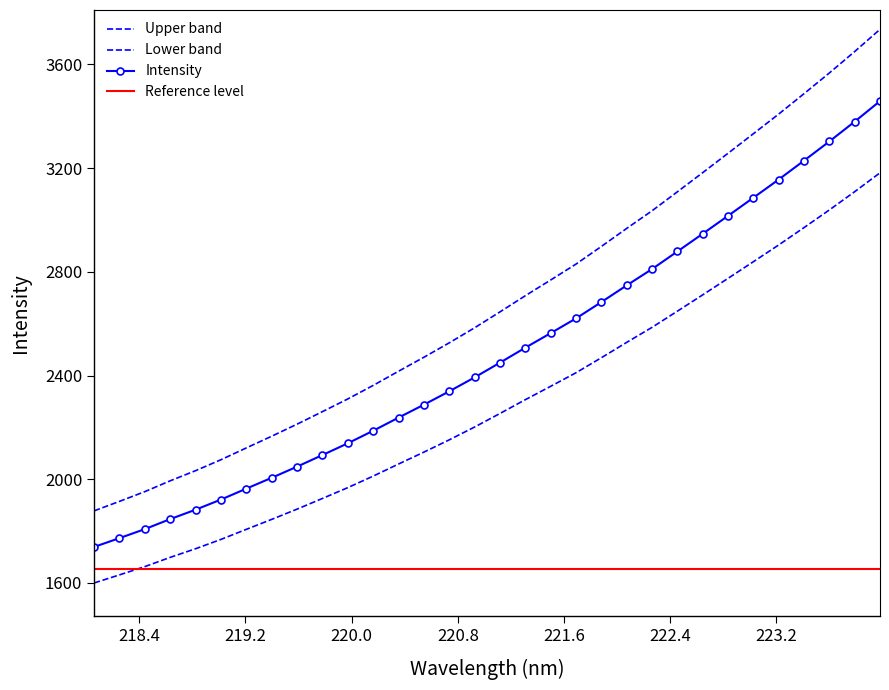

At which category does the chart reach its minimum across all series?

218.0596